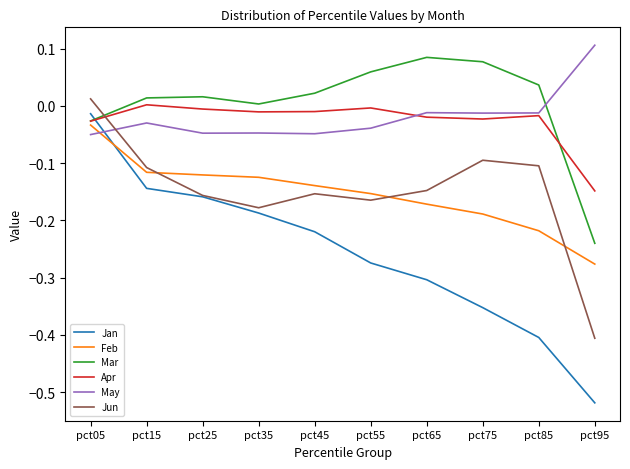

What is the spread (max minus min) of values at pct95?

0.6